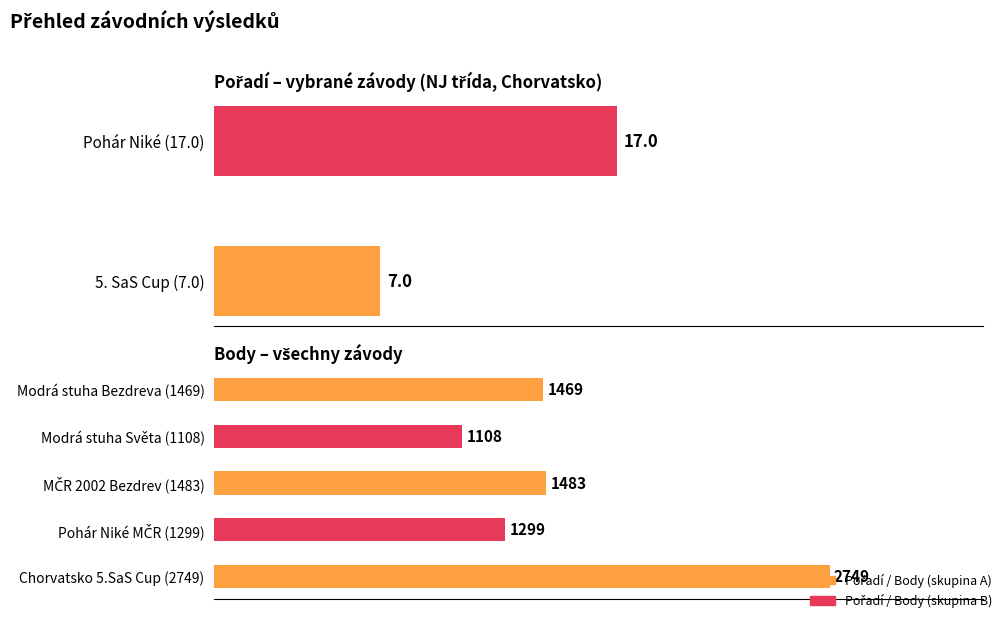

Is it true that the value at Chorvatsko 5.SaS Cup (2749) is 2749?

True